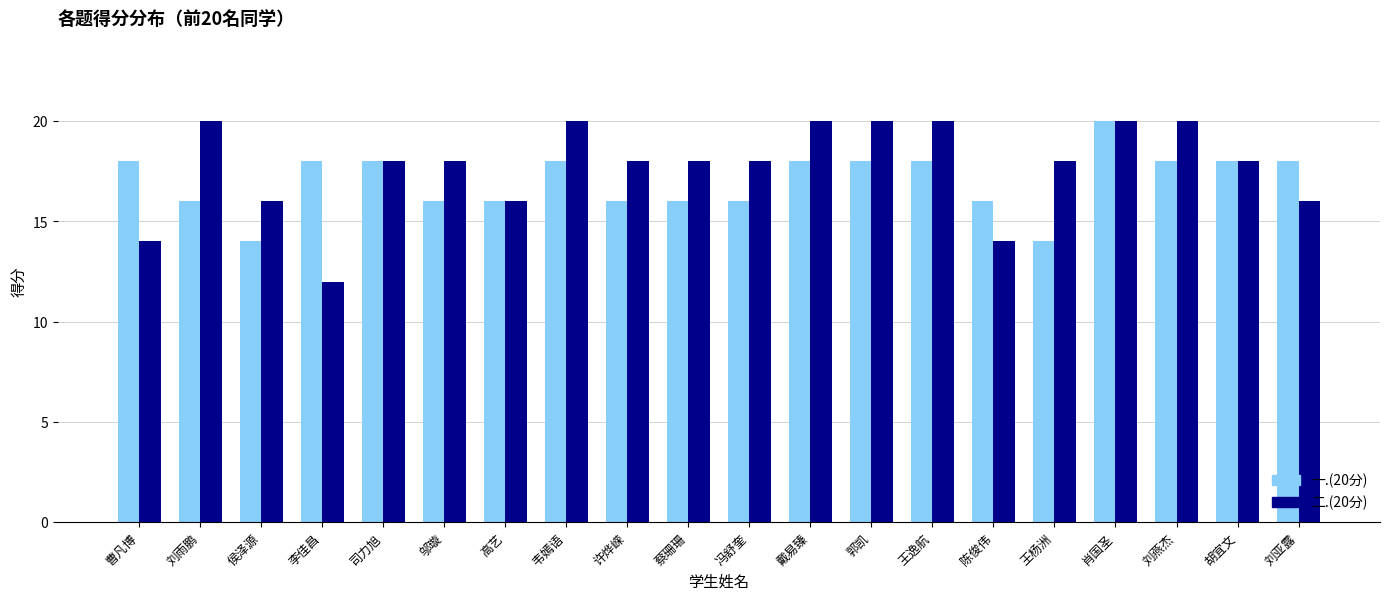

What is the difference between the second highest and second lowest values in the 二.(20分) series?

6